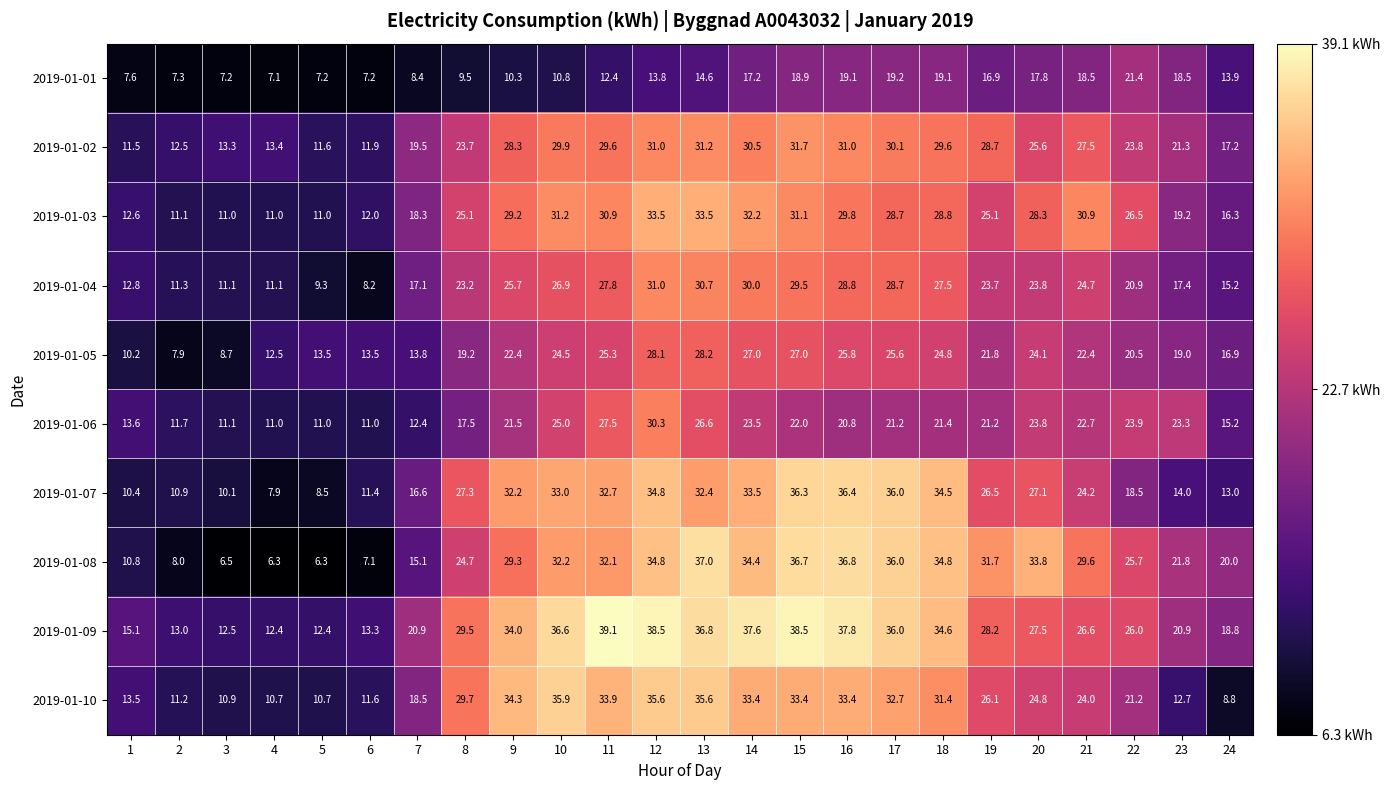

At which category is the sum across all series the highest?

12